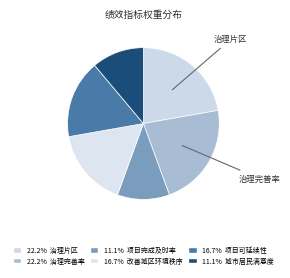

To the nearest percent, what is the difference between the largest and smallest slice percentages?

11%